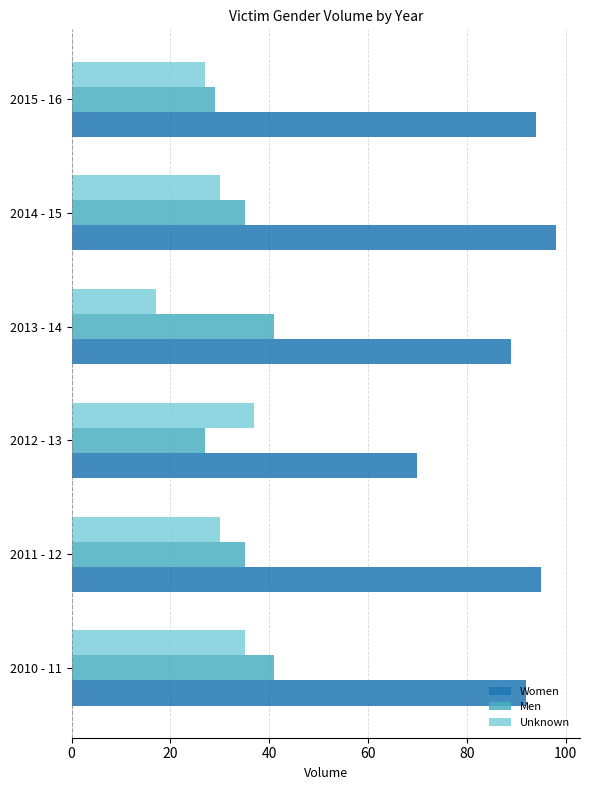

Rank the categories by Women value from highest to lowest.

2014 - 15, 2011 - 12, 2015 - 16, 2010 - 11, 2013 - 14, 2012 - 13